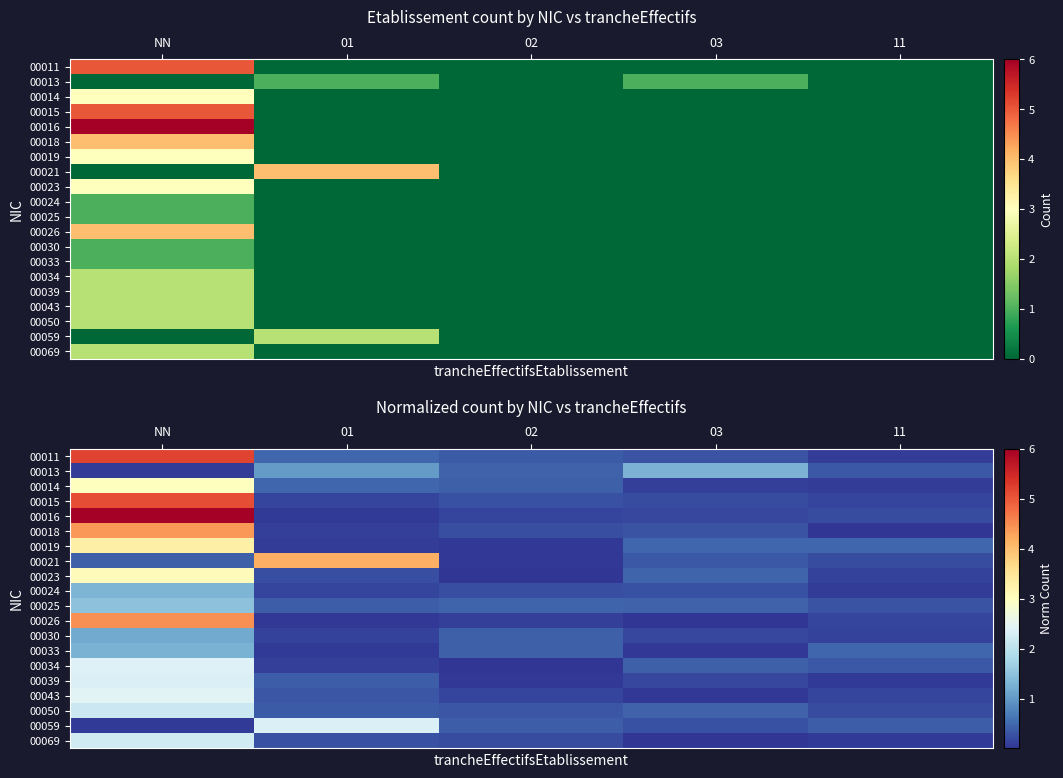

Is it true that 00043 equals 0.2 at 01?

False